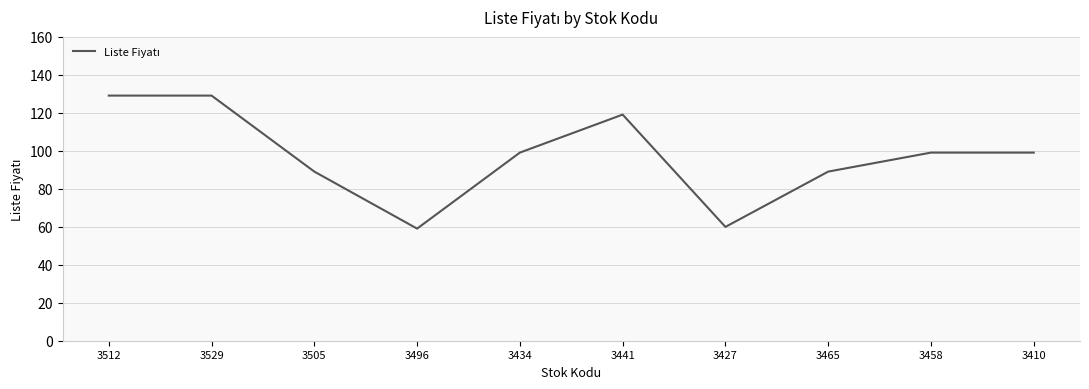

What is the minimum value shown in the chart?

59.0